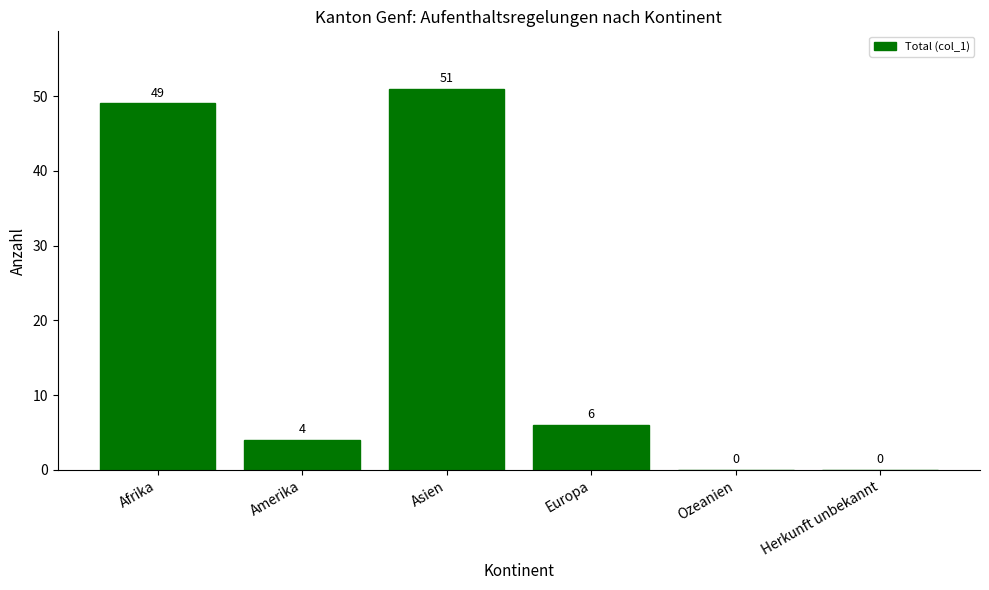

What is the sum of the values at Europa and Amerika?

10